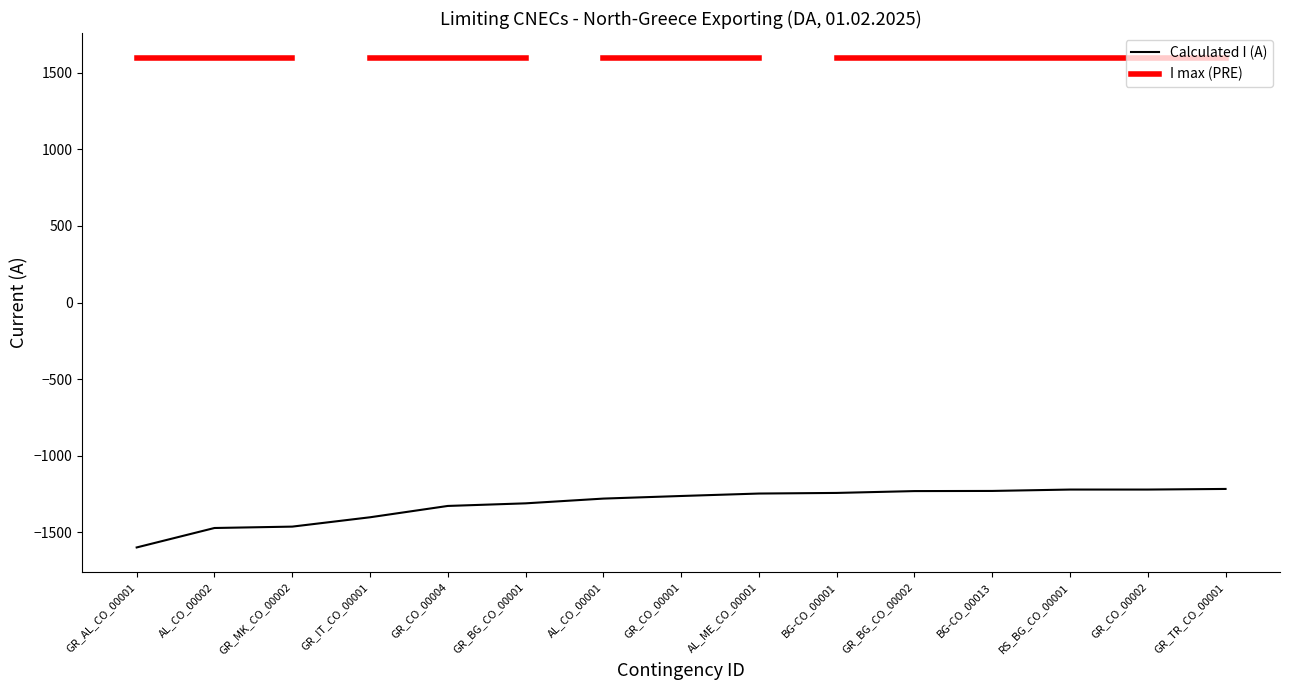

The value of Calculated I (A) at GR_MK_CO_00002 is -636. True or false?

False